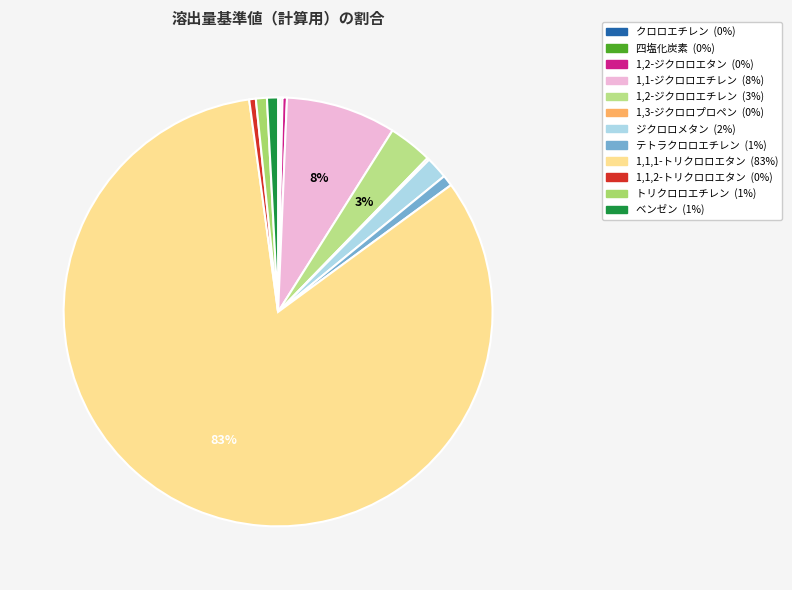

What is the largest slice in the pie chart?

1,1,1-トリクロロエタン